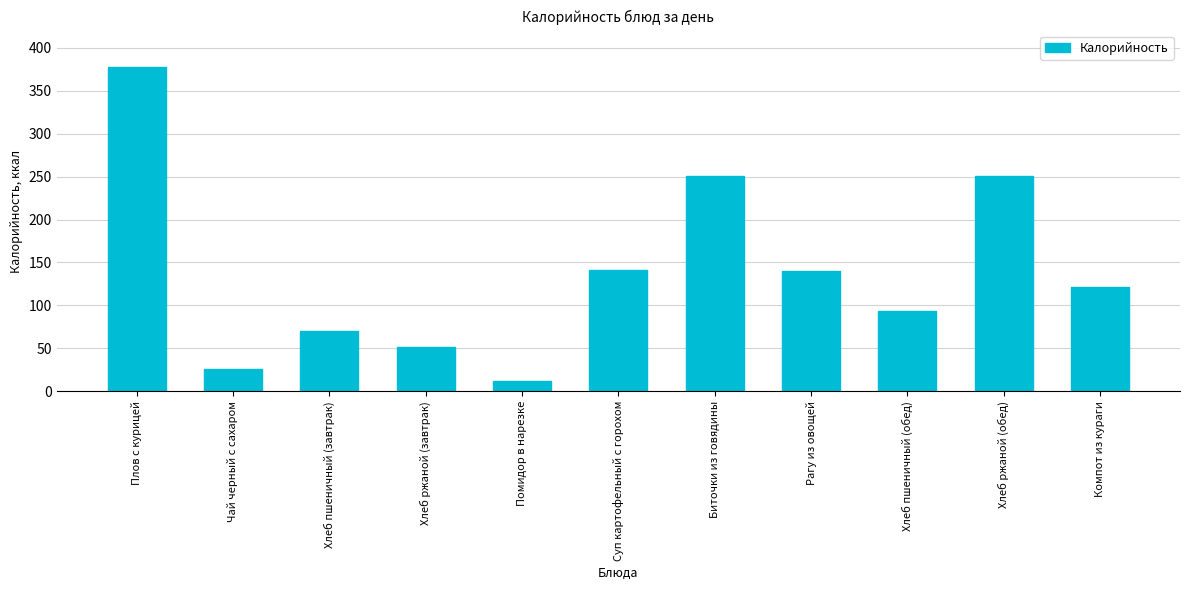

What is the sum of all values?

1535.2